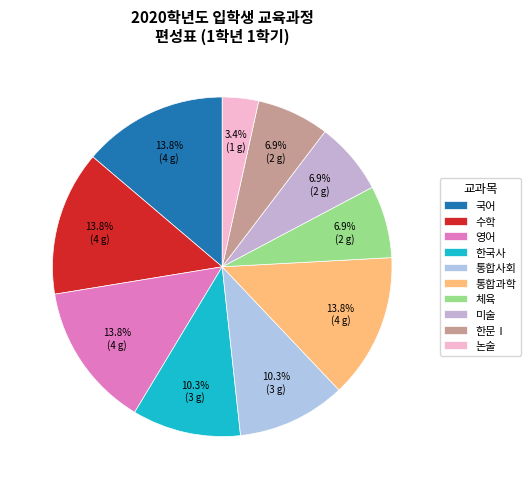

Does 한문Ⅰ represent more than half of the total?

No